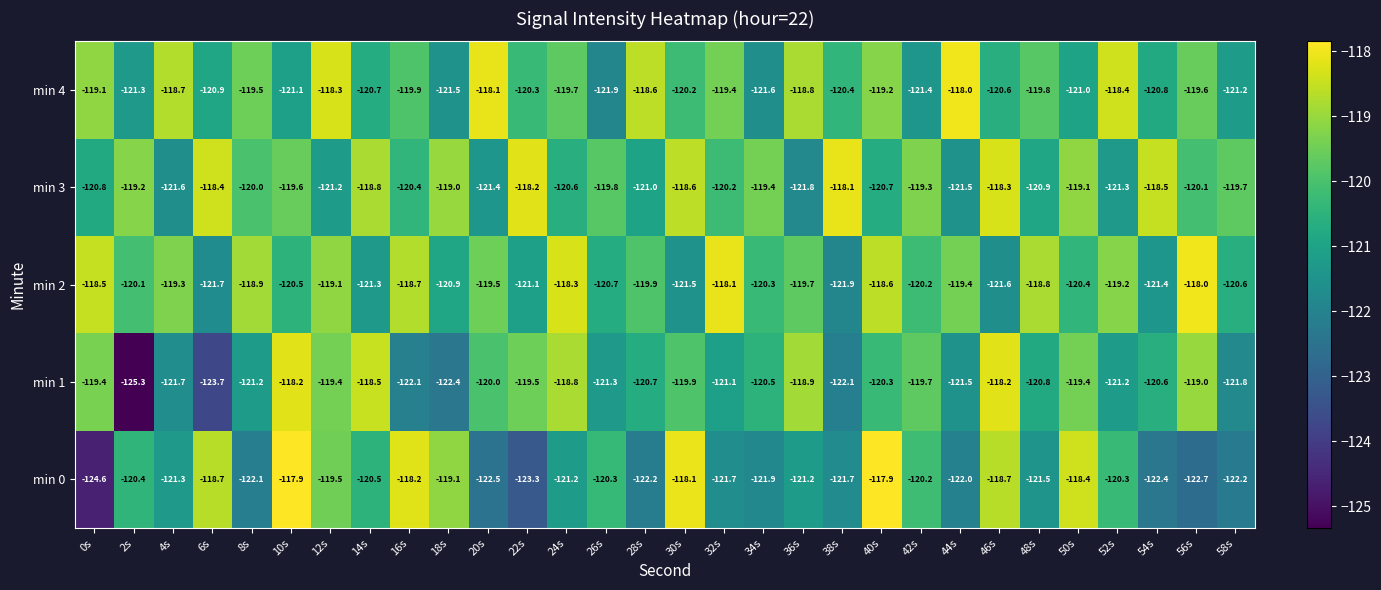

At which label does min 0 reach its minimum?

0s